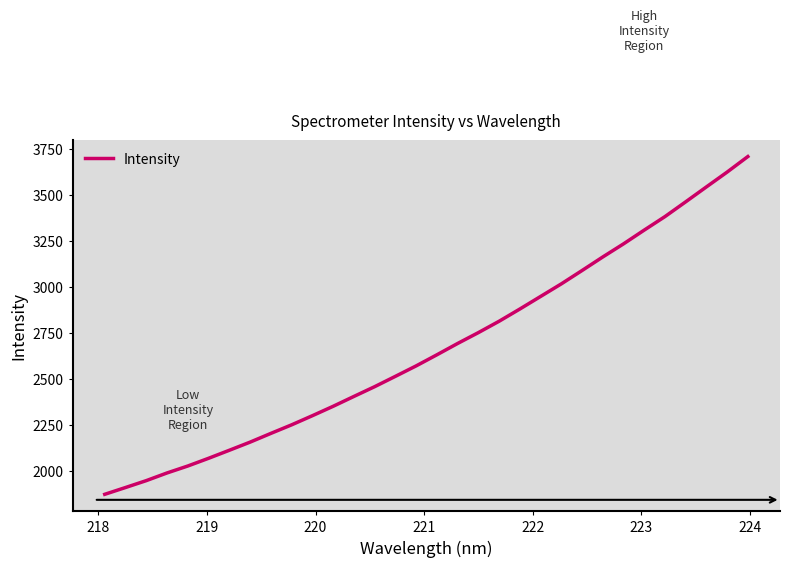

What is the smallest value displayed?

1871.3